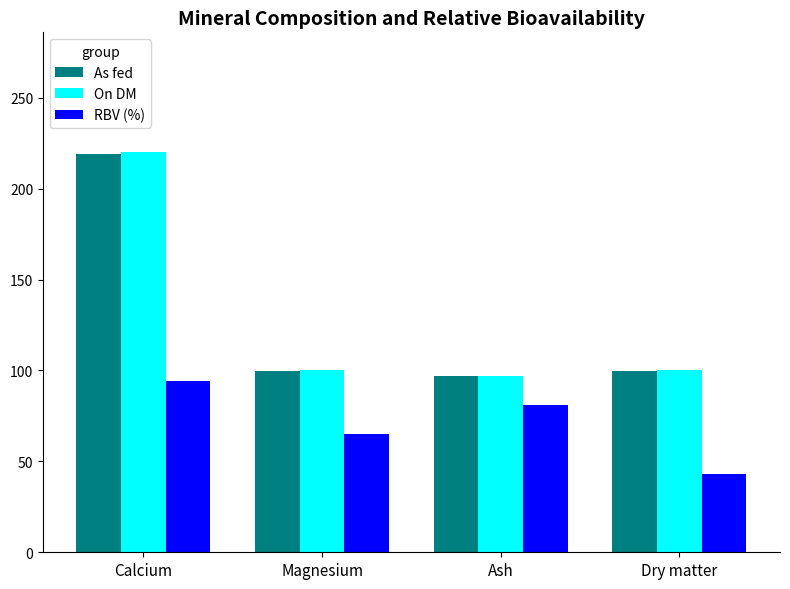

Read the RBV (%) value at Ash.

81.0